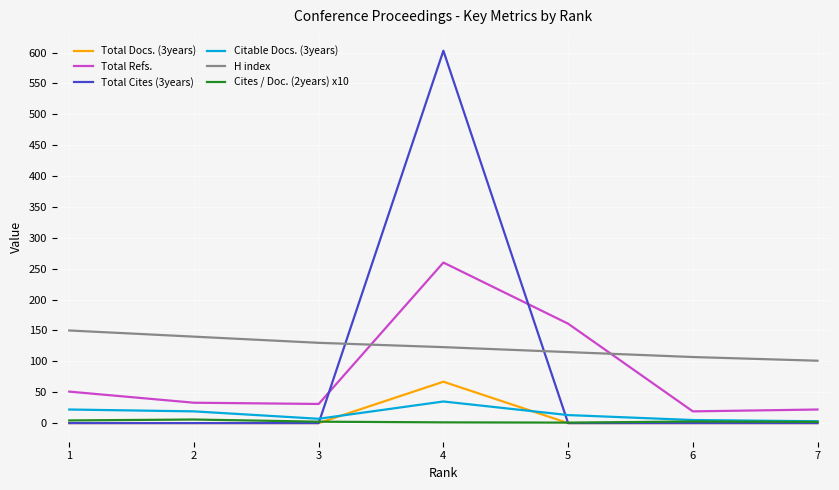

What is the sum of all Cites / Doc. (2years) x10 values?

19.0